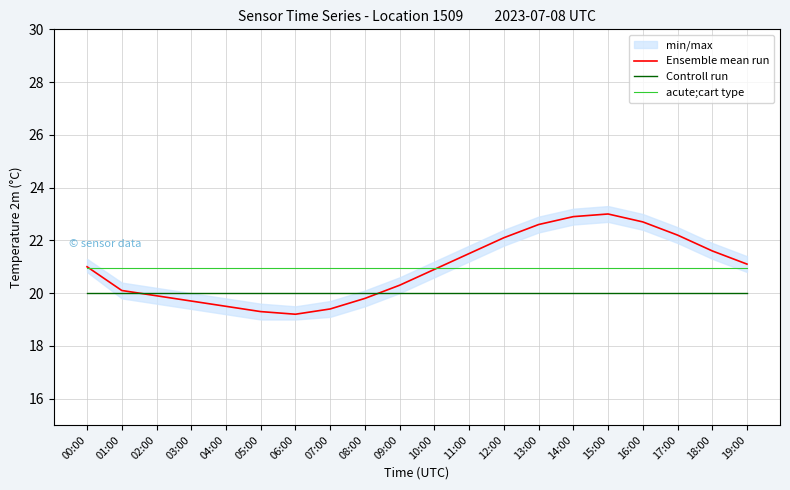

Does the chart have visible grid lines?

Yes